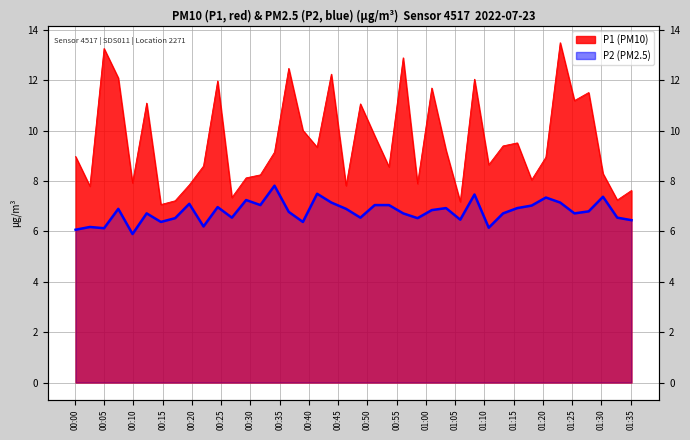

True or false: the data shows 10.4 at 01:35.

False